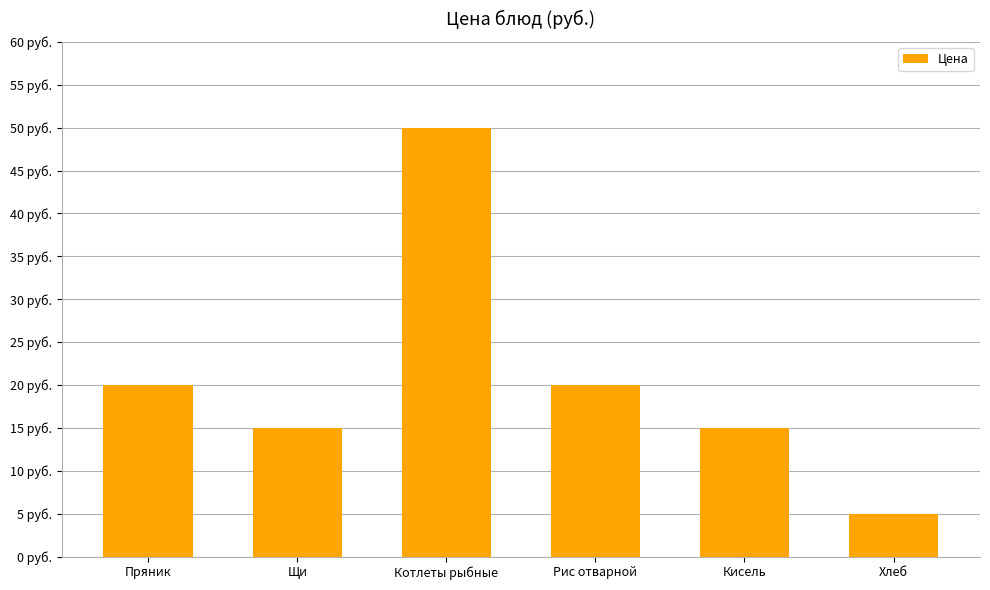

What is the difference between the values at Пряник and Щи?

5